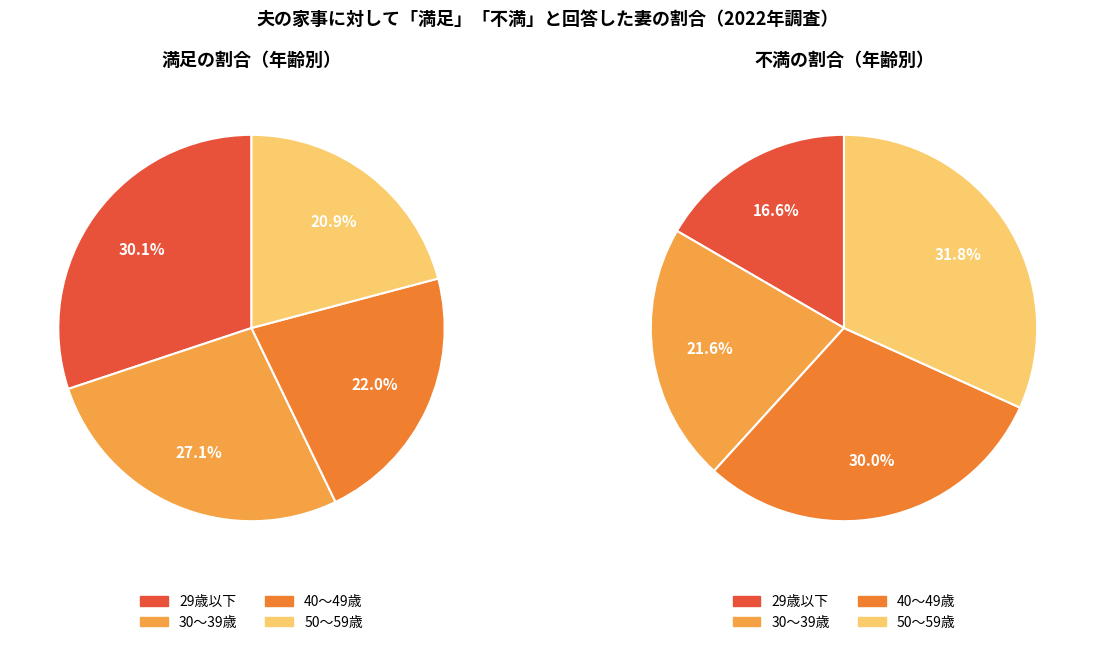

Which slice is the smallest?

29歳以下